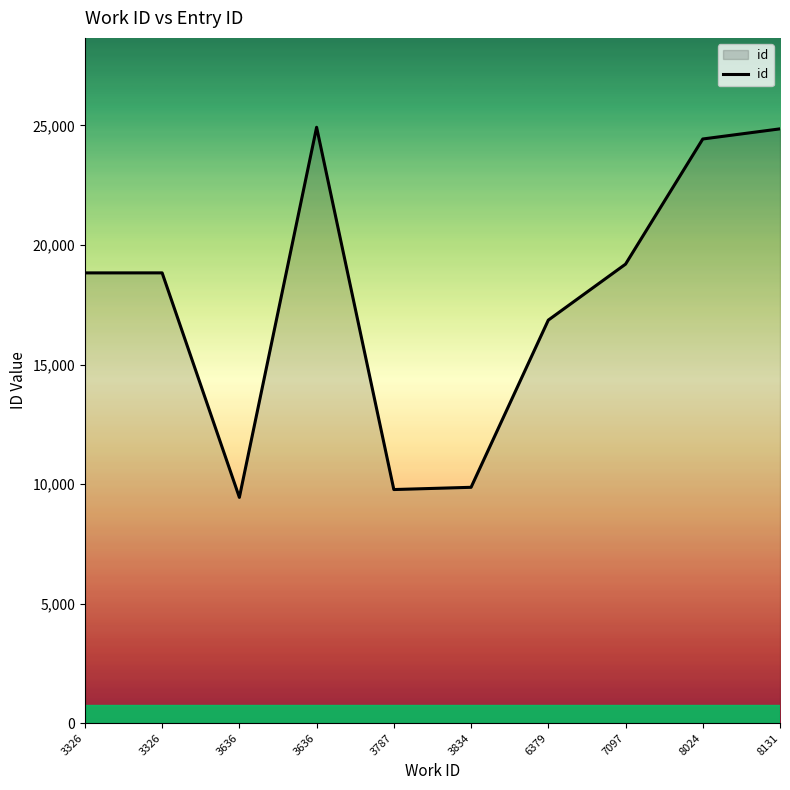

How many points are lower than both their immediate neighbors (excluding endpoints)?

2